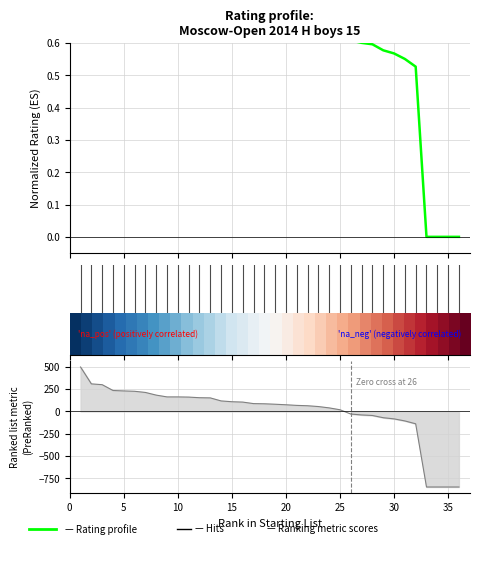

Between 30 and 35, which is larger?

30